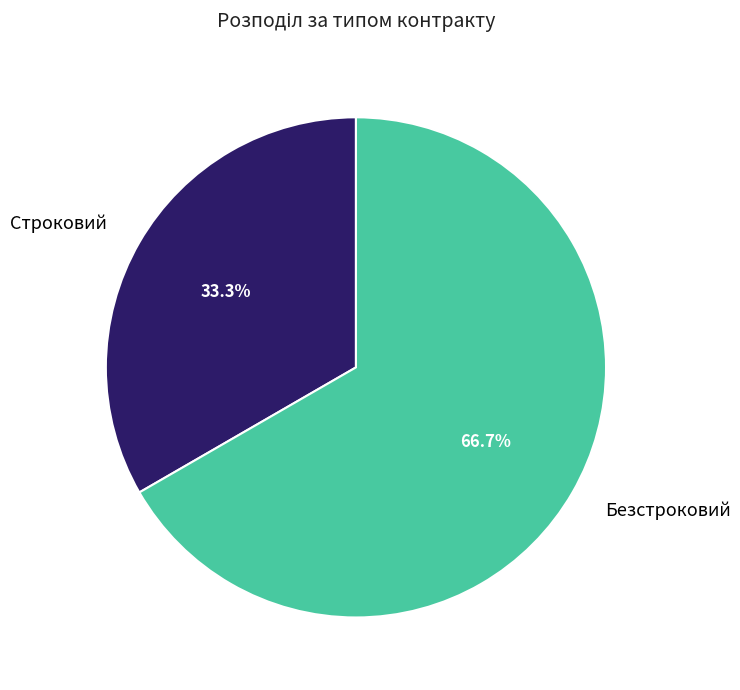

To the nearest percent, what is the combined percentage of Строковий and Безстроковий?

100%